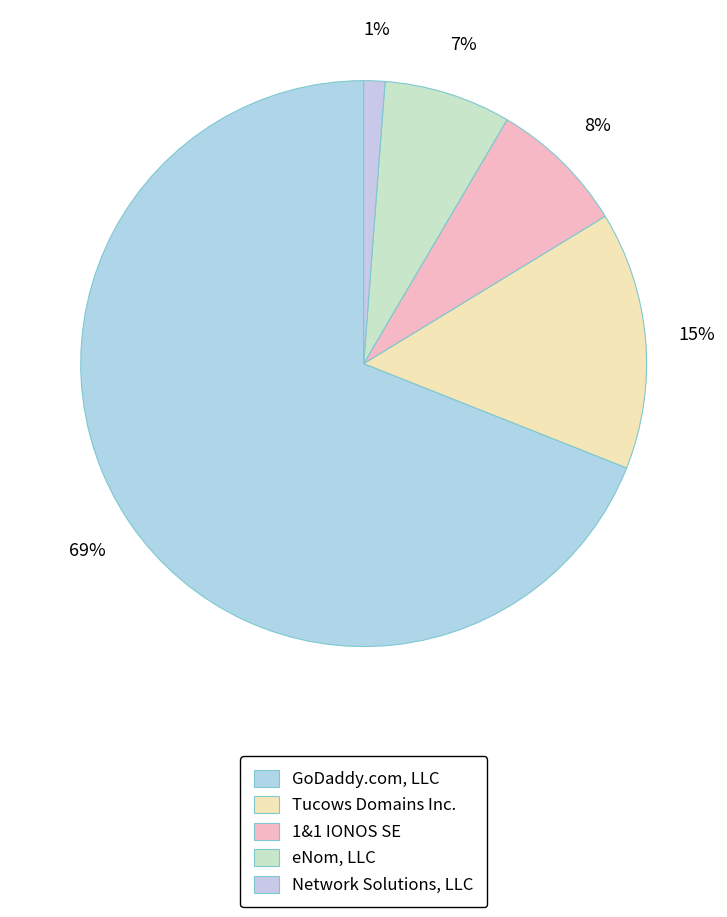

How many segments does this pie chart have?

5